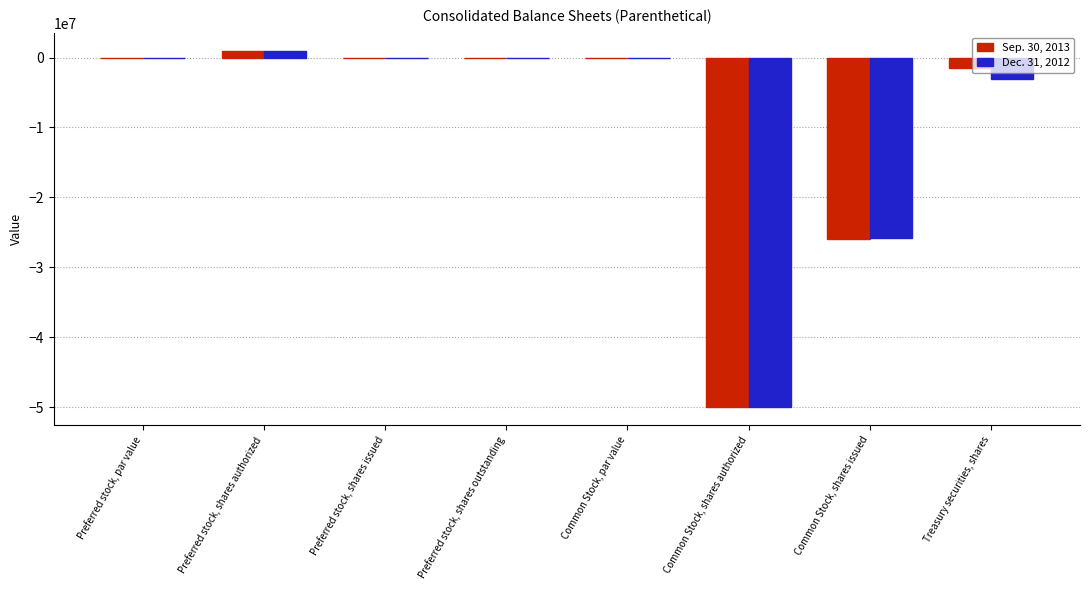

The Sep. 30, 2013 series shows -50000000.0 at Common Stock, shares authorized. True or false?

True